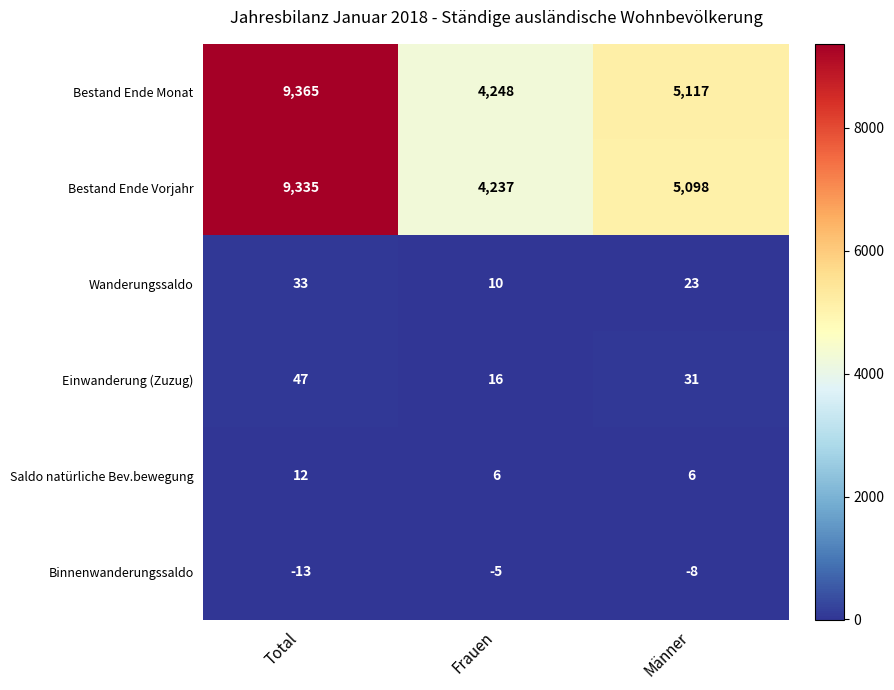

What is the smallest value displayed?

-13